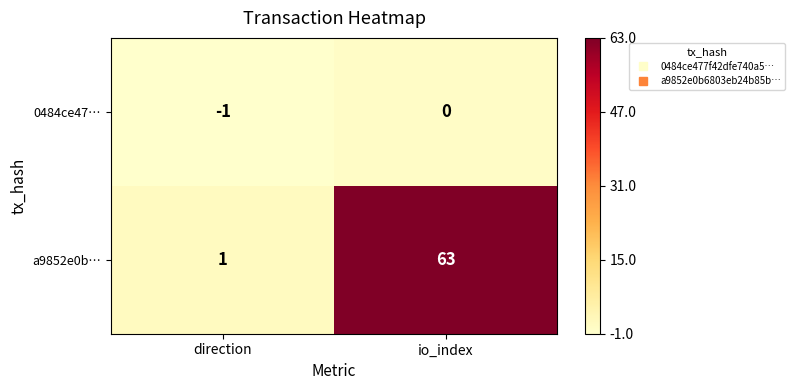

Reading left to right, extract all data points from this chart.

0484ce47…: -1	0
a9852e0b…: 1	63